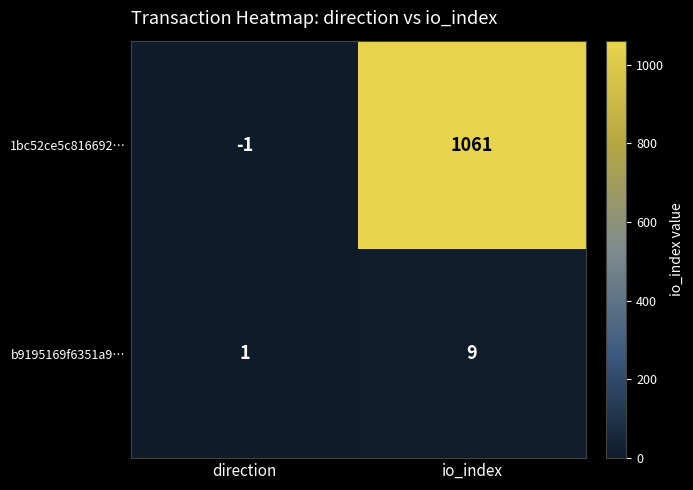

List the labels in order of b9195169f6351a9… value, largest first.

io_index, direction